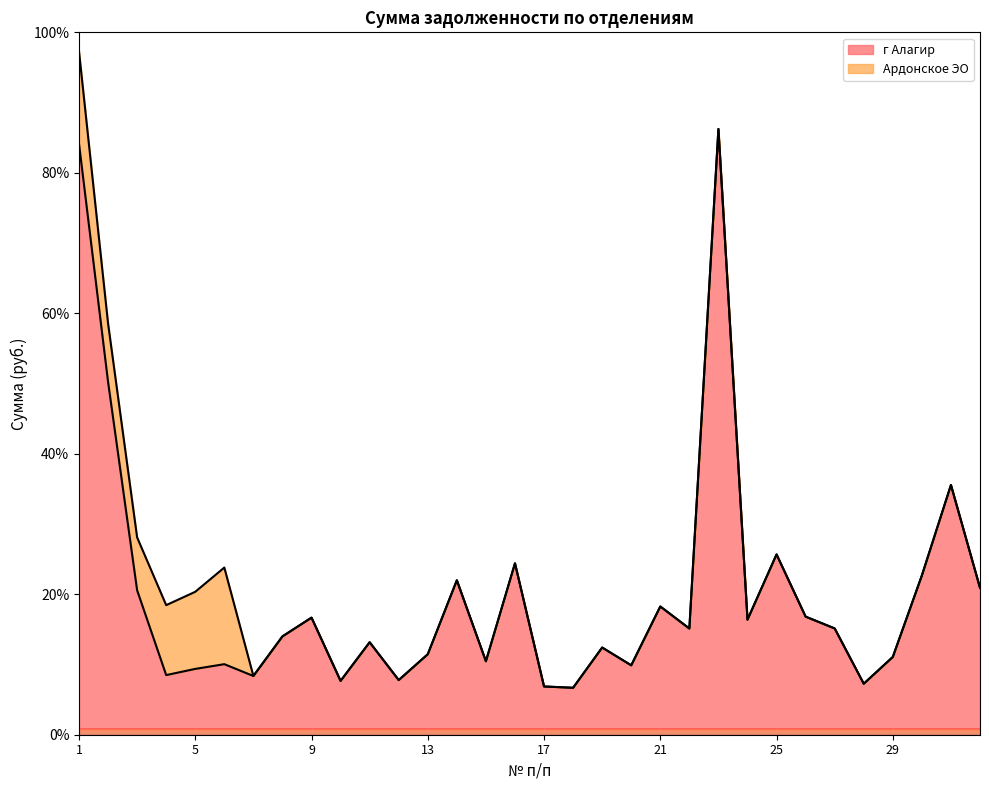

Is it true that the value at 20 is 9.9?

True